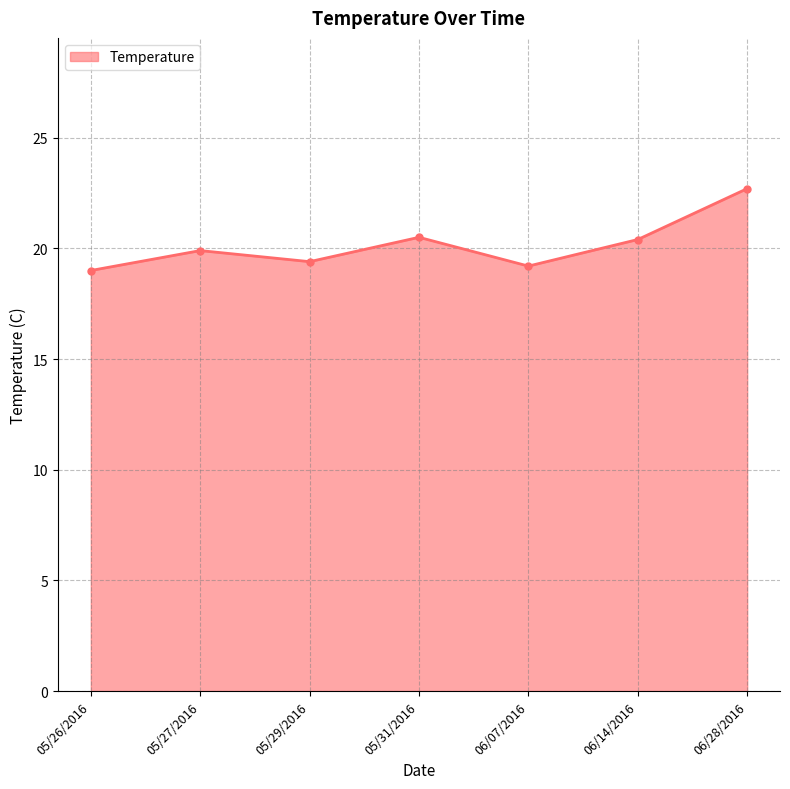

What is the difference between the second highest and minimum values?

1.5